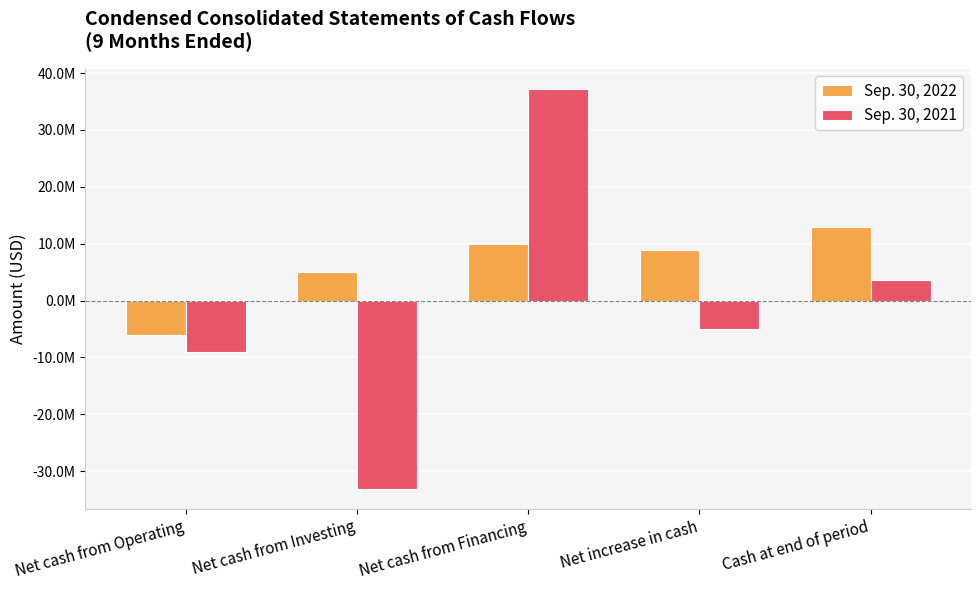

Which series has the largest total across all categories?

Sep. 30, 2022